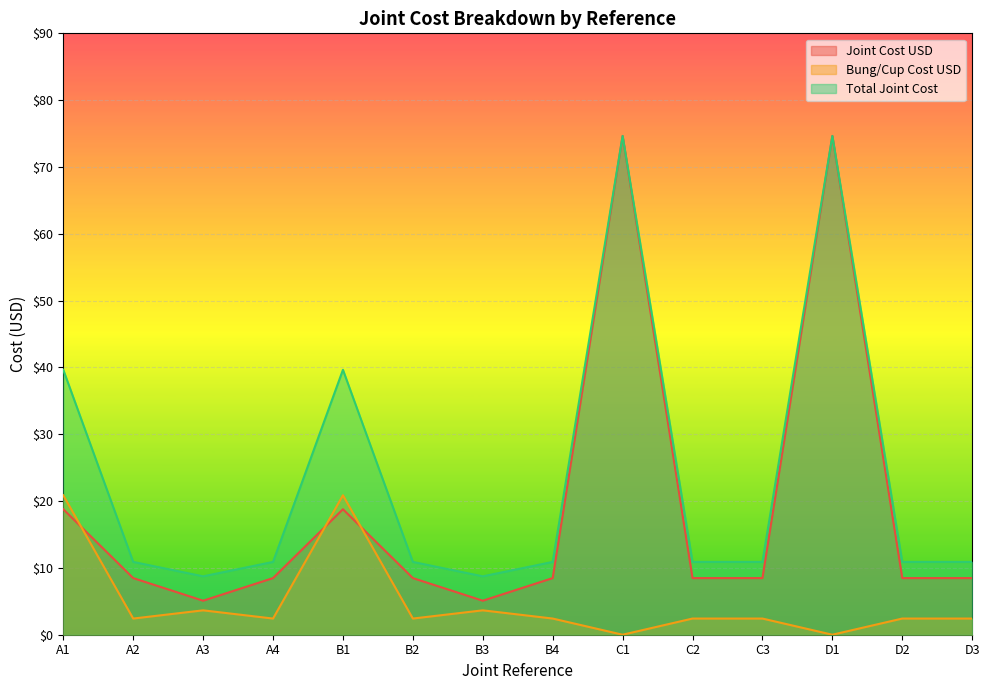

True or false: Joint Cost USD and Total Joint Cost cross at least once.

False